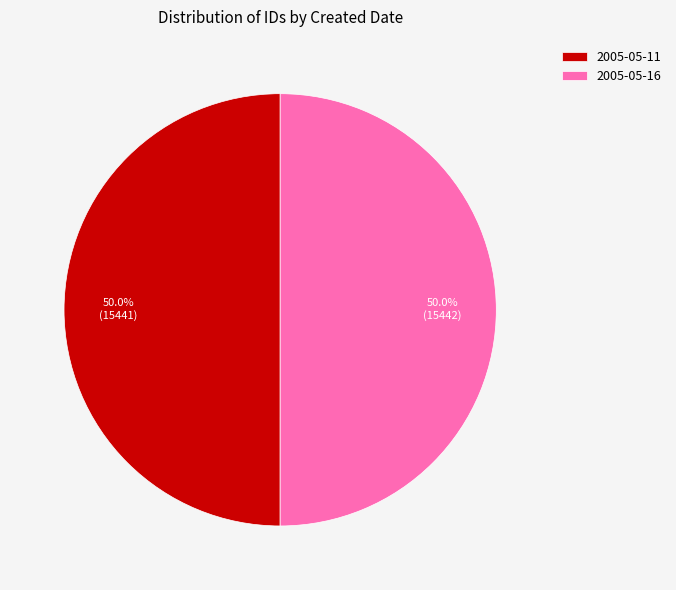

True or false: 2005-05-16 accounts for 50% of the total.

True